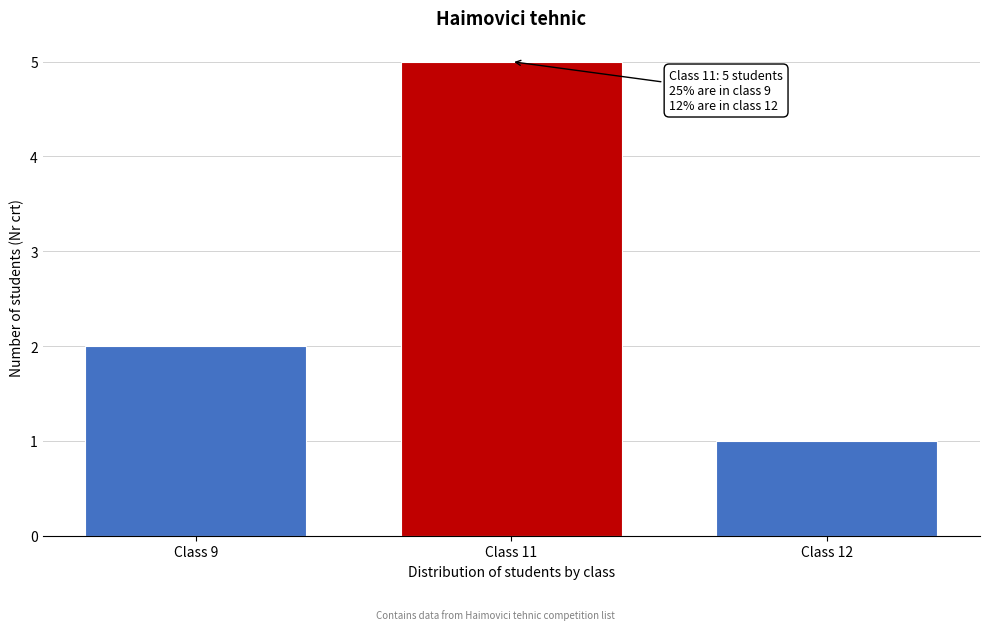

Reading left to right, extract all data points from this chart.

Class 9=2	Class 11=5	Class 12=1